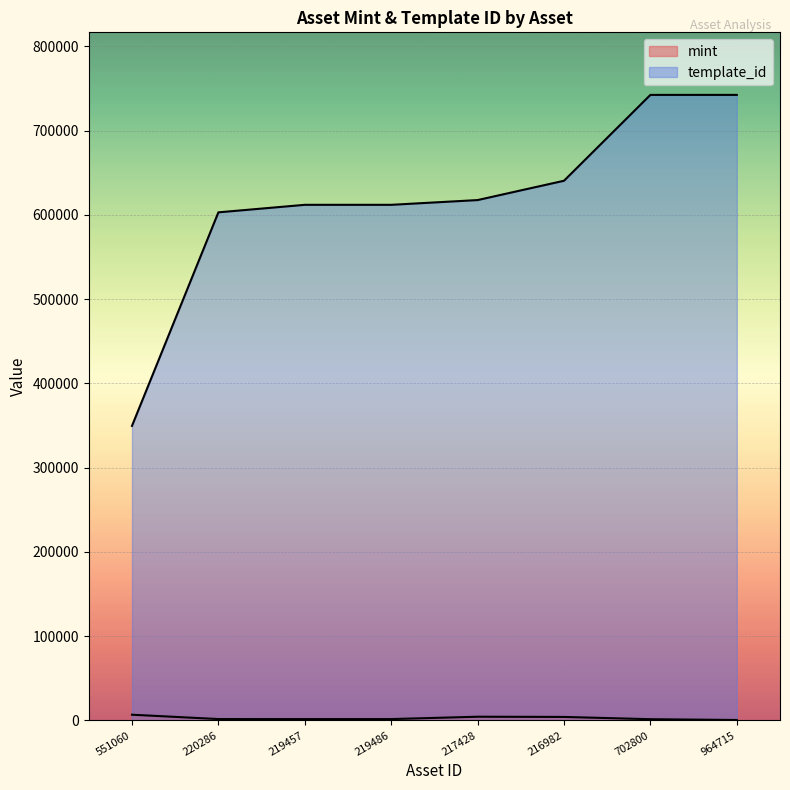

How many lines are shown in the chart?

2